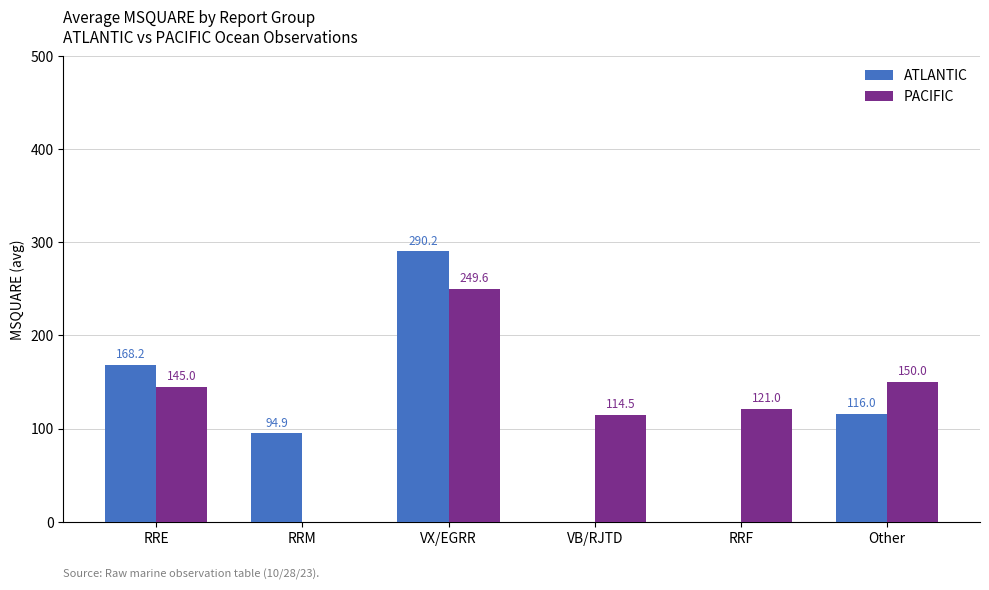

At which label is ATLANTIC closest to 145?

RRE